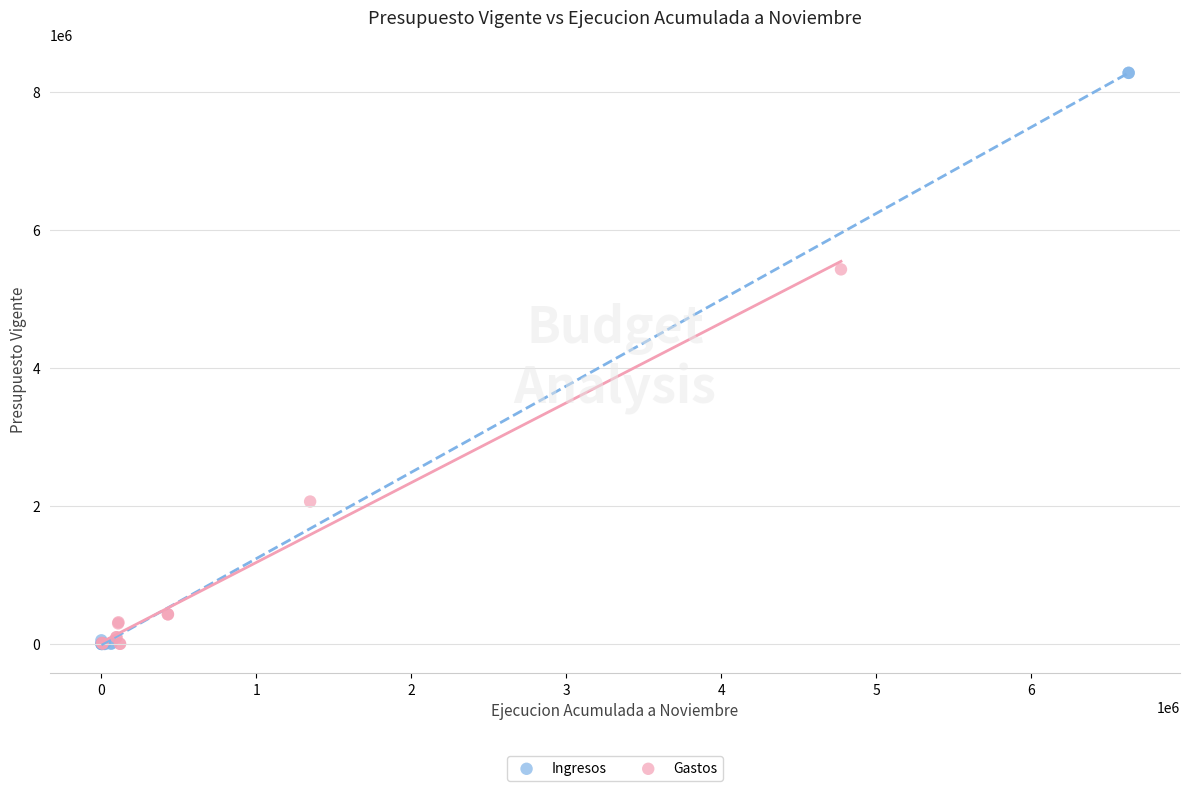

Which series has the largest Y range (max minus min)?

Ingresos